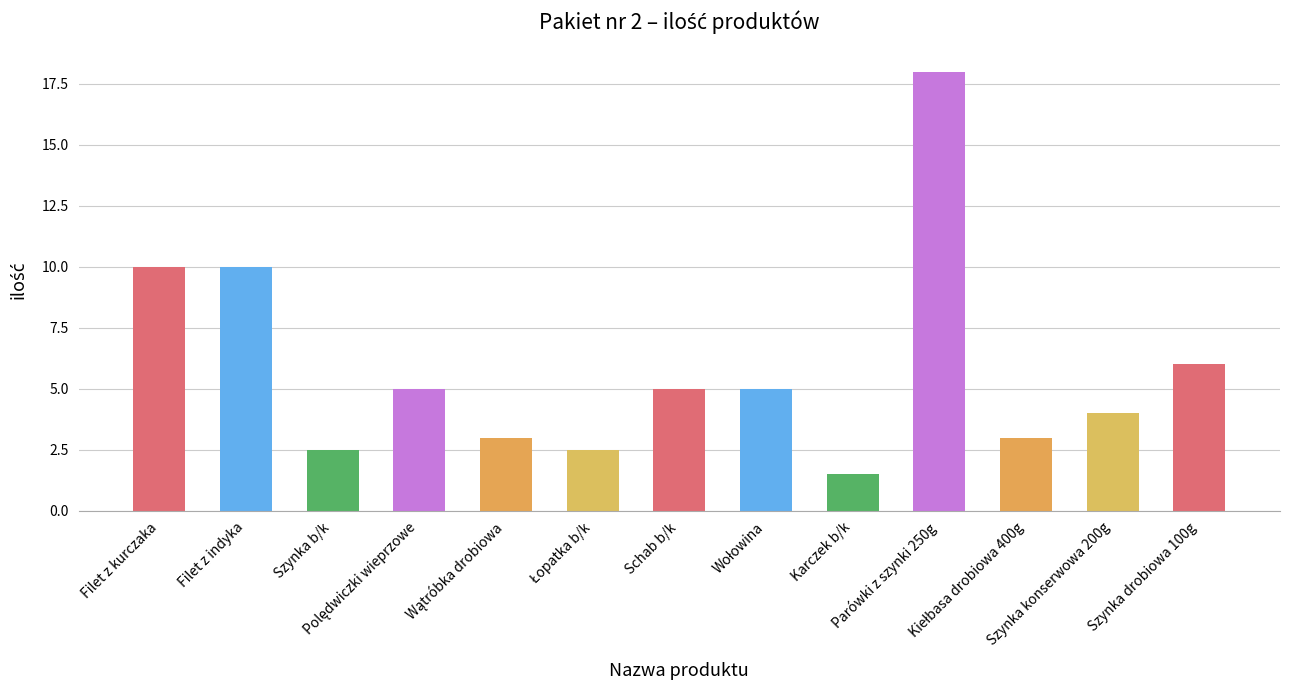

What is the value of the 7th bar from the left?

5.0